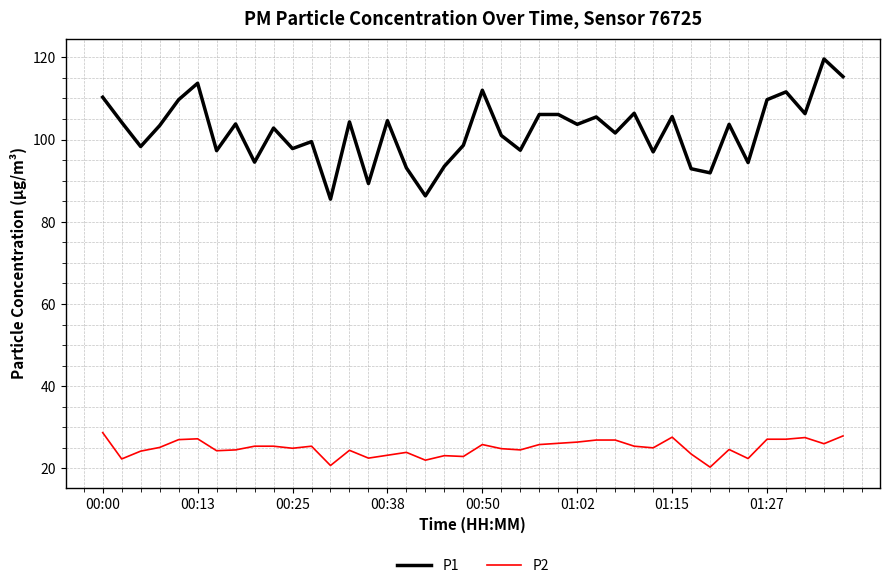

What is the maximum value for P2?

28.7